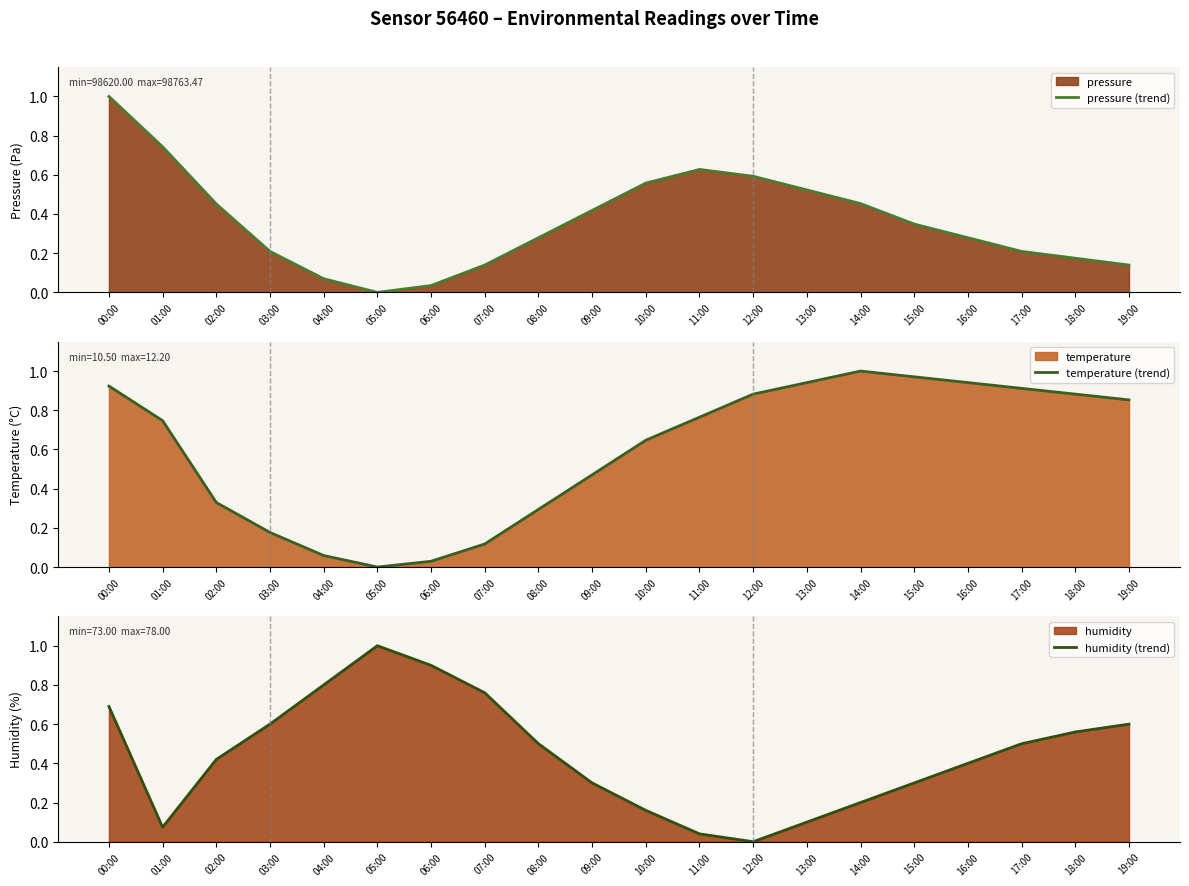

How many lines are shown in the chart?

3